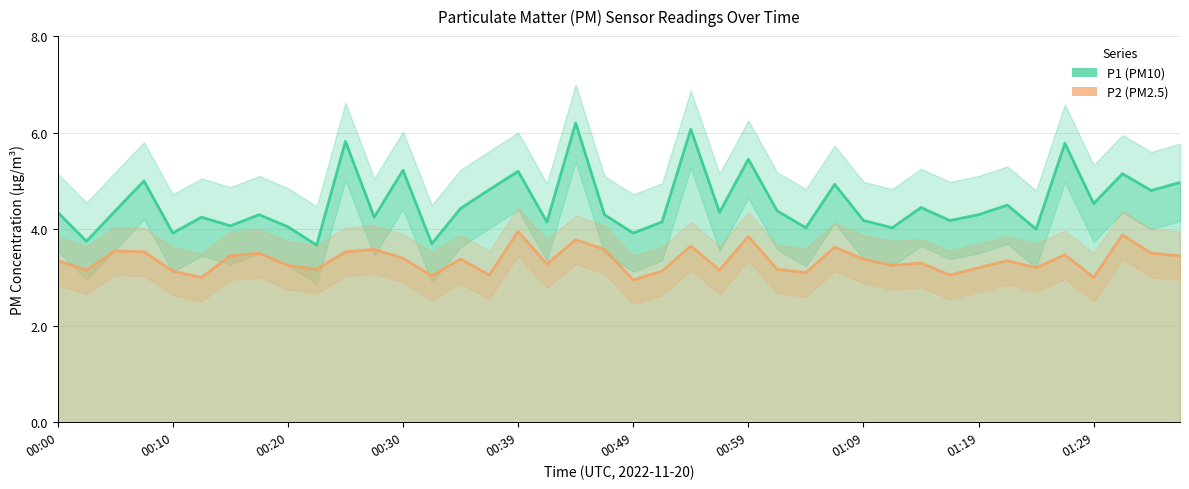

What is the maximum value shown in the chart?

6.2